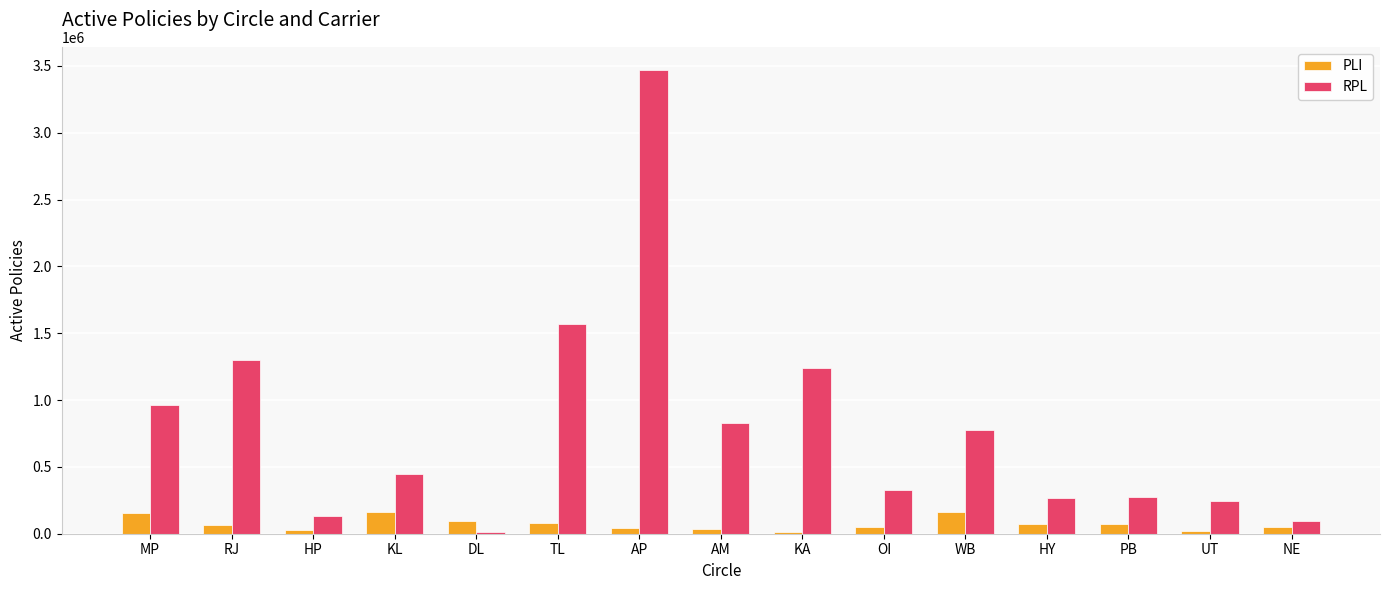

How many distinct data groups are displayed?

2